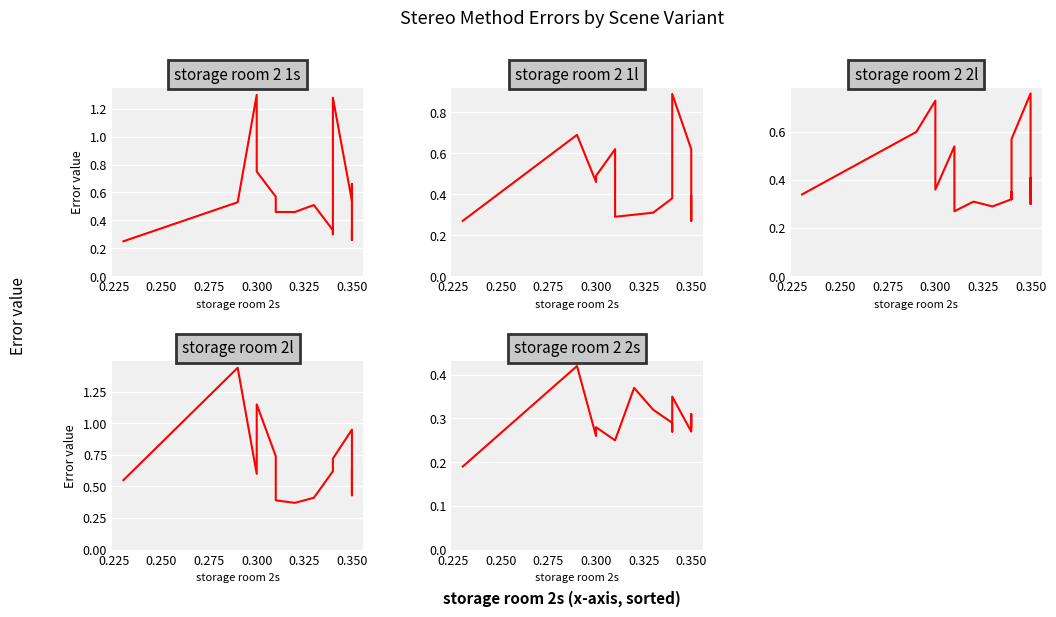

Which series has the largest range (max minus min)?

storage room 2l